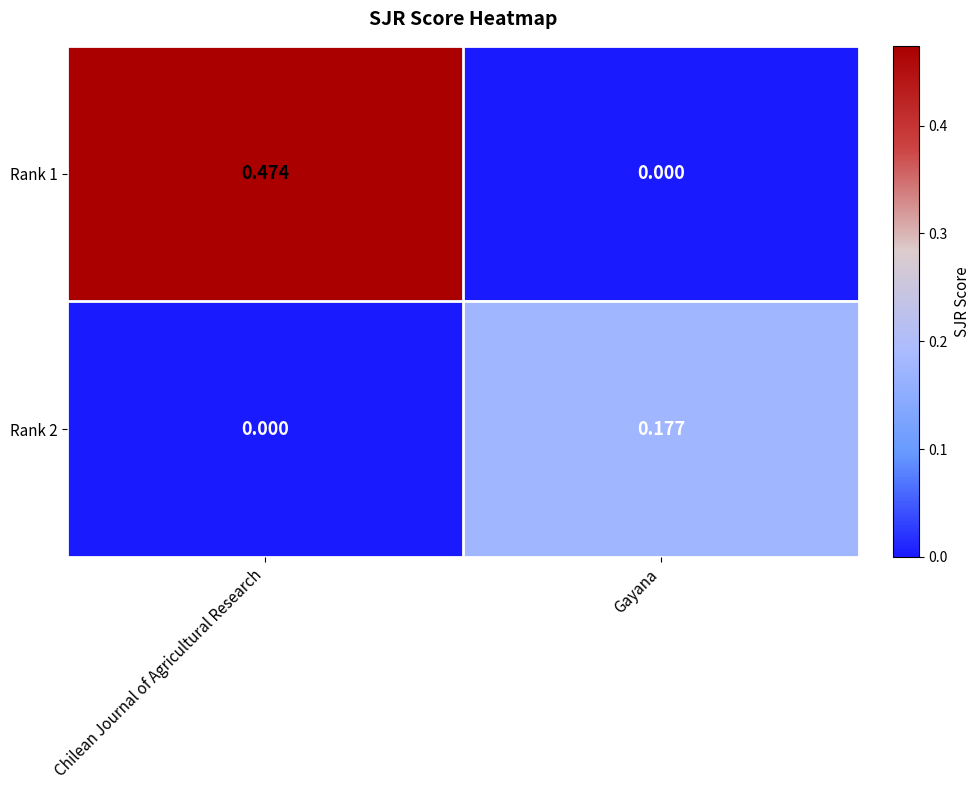

At which category is the sum across all series the highest?

Chilean Journal of Agricultural Research